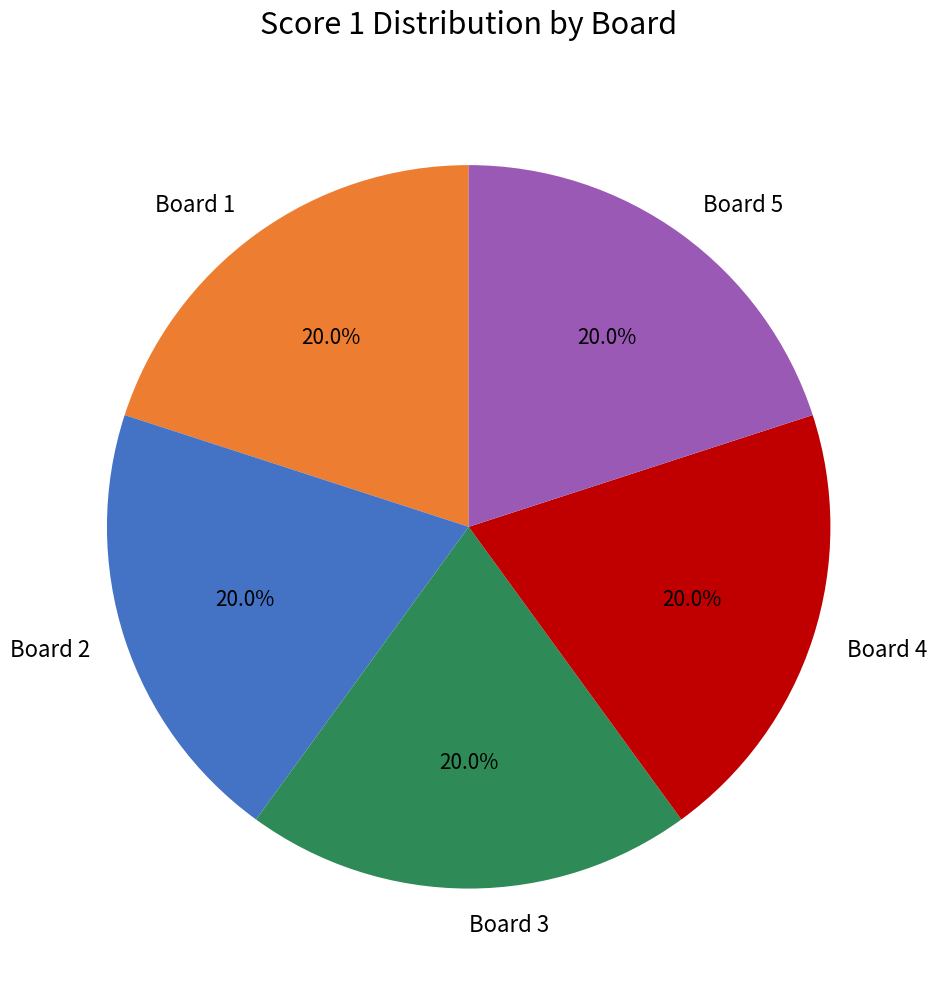

What percentage do Board 5 and Board 1 together represent?

40.0%